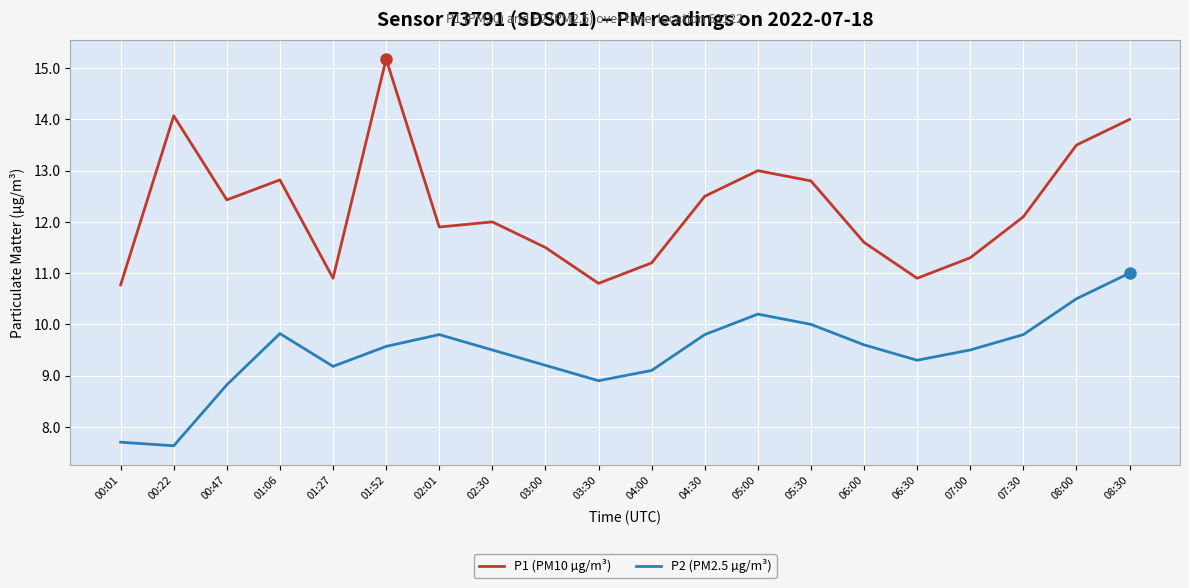

At which category does P2 (PM2.5 µg/m³) reach its first local peak?

01:06